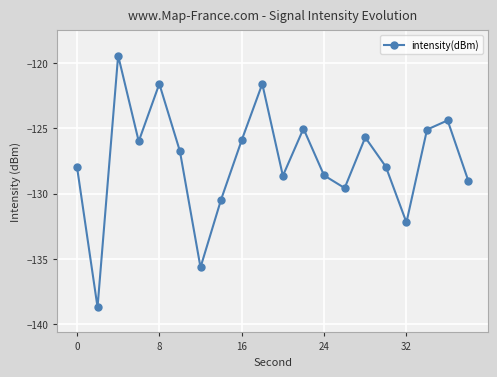

What is the difference between the maximum and minimum values?

19.3